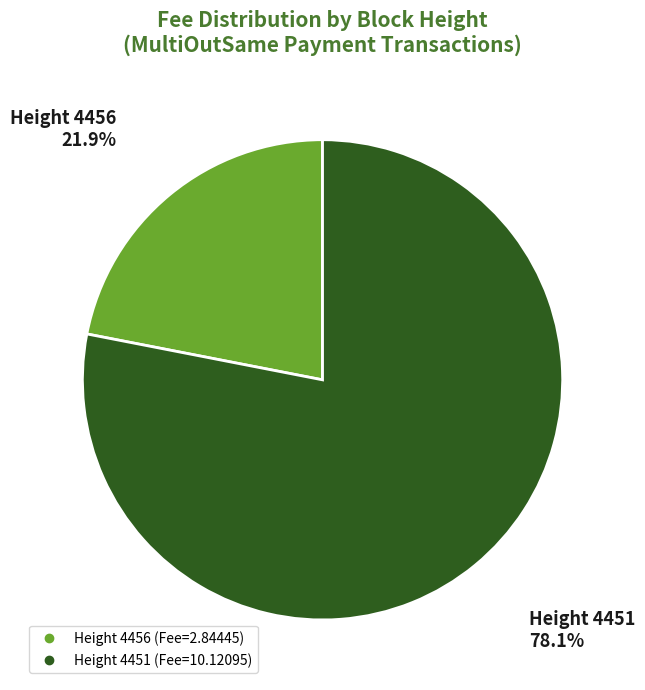

Count the number of slices in the pie.

2